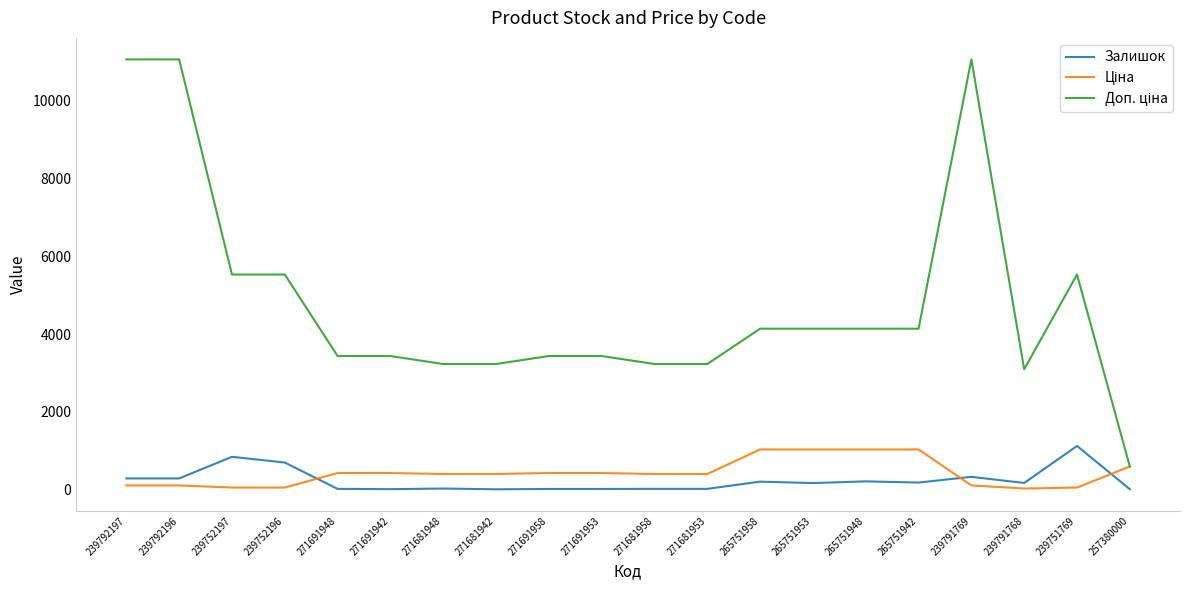

True or false: Залишок has a value of 14.0 at 257380000.

True